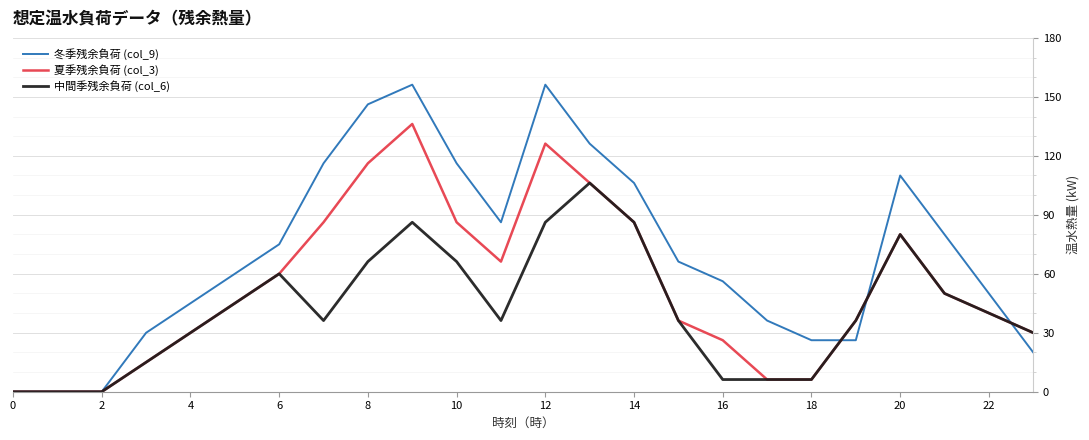

Which series has the widest spread of values?

冬季残余負荷 (col_9)